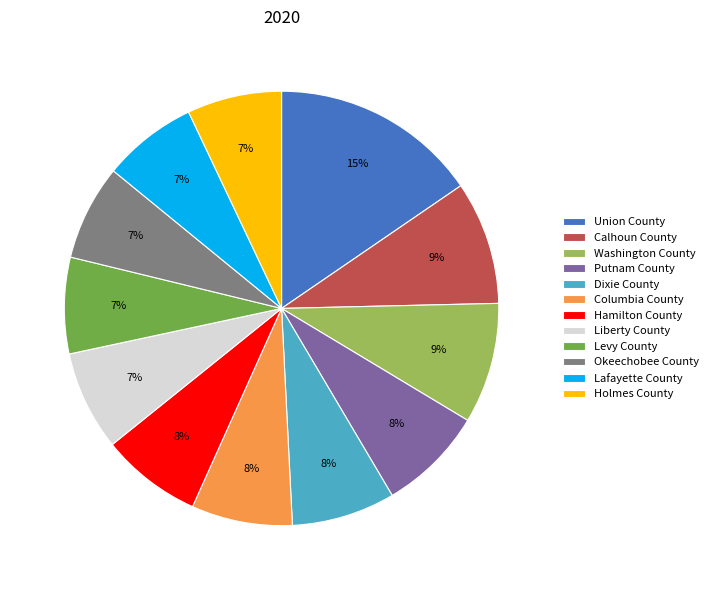

To the nearest percent, what is the difference between the Holmes County and Union County slice percentages?

8%